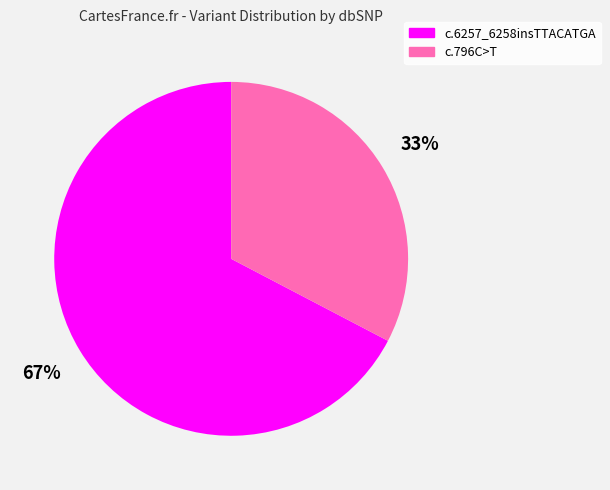

Is there any slice that represents more than half of the pie?

Yes